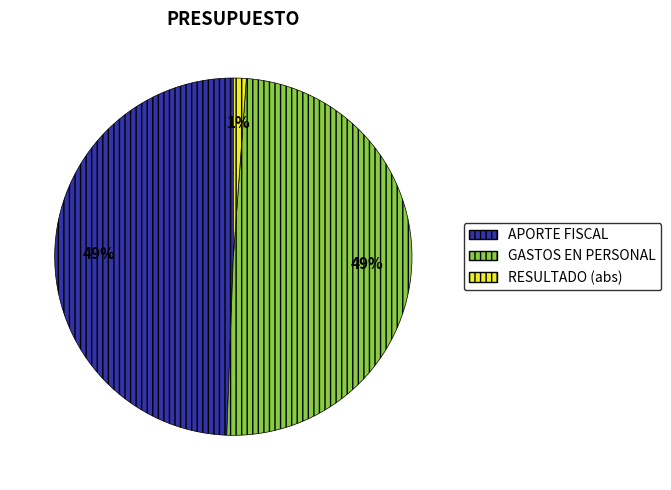

Is there a majority slice in this chart?

No